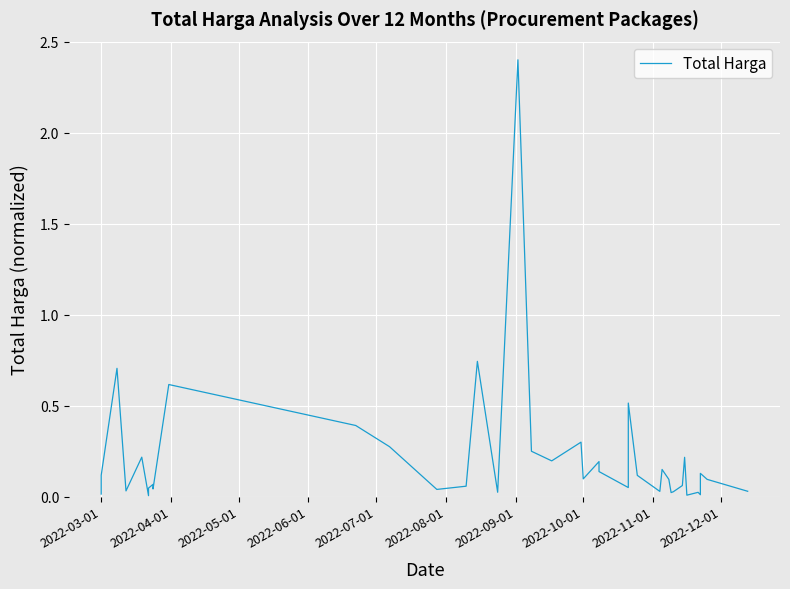

What position from the left is 2022-04-01?

2